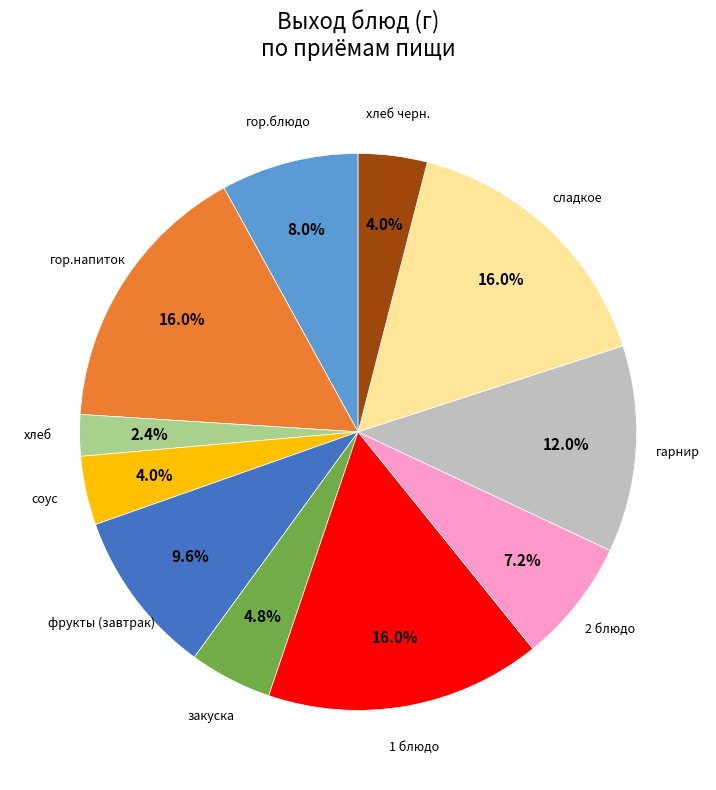

Combined, do гор.блюдо and фрукты (завтрак) account for over 50%?

No